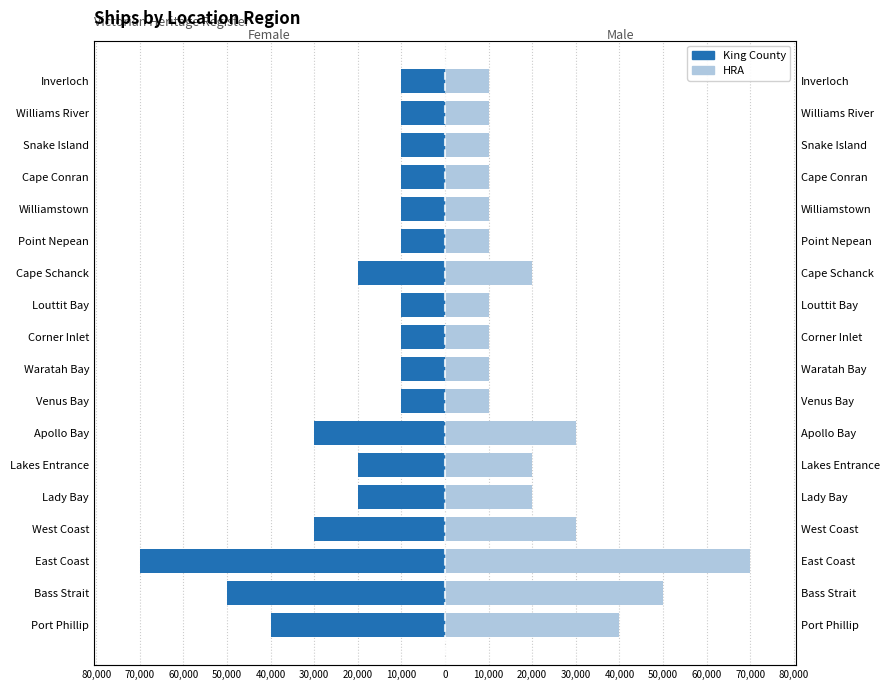

Which series has the largest total across all categories?

HRA